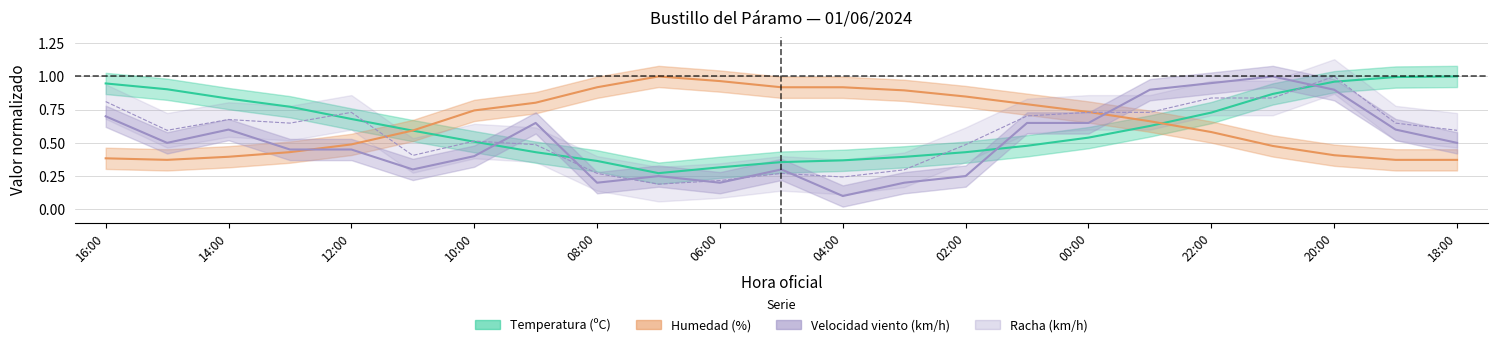

What is the approximate value of temperatura at 7?

0.4